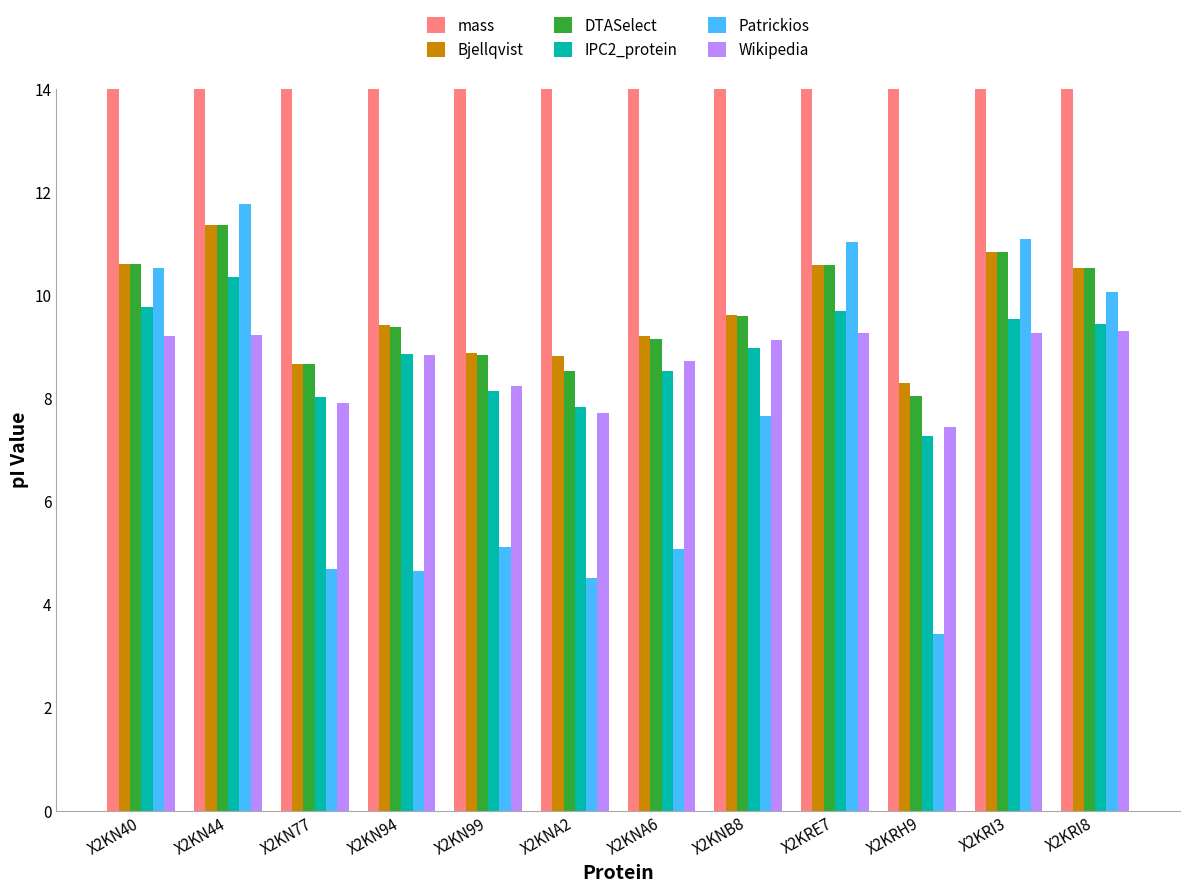

What is the highest value of the Patrickios series?

11.8